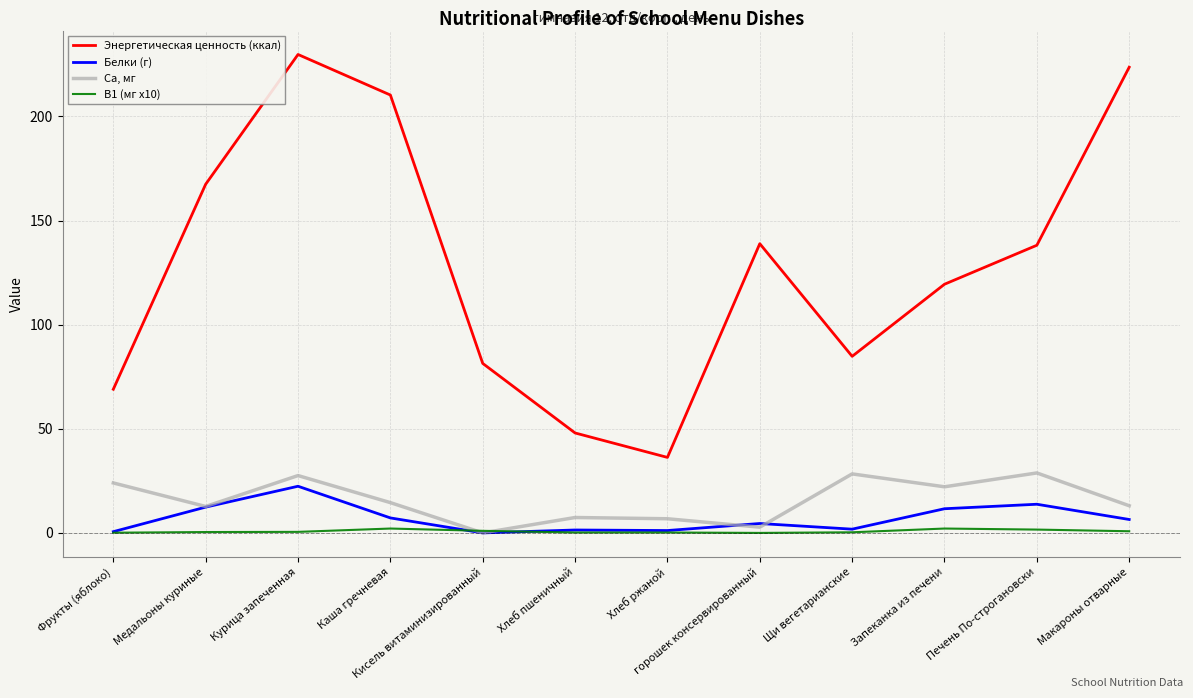

How many lines are shown in the chart?

4